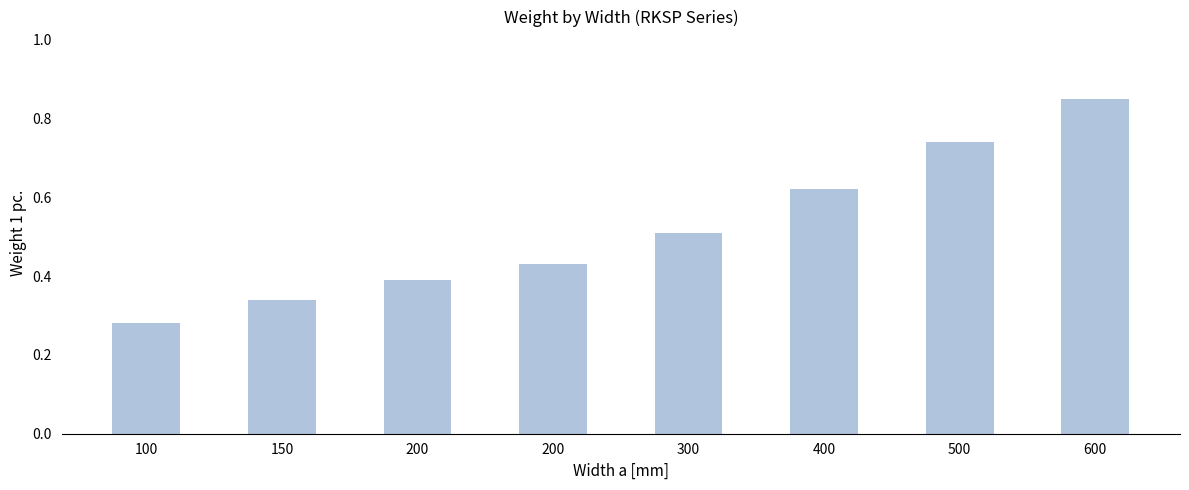

Does the chart contain any negative values?

No